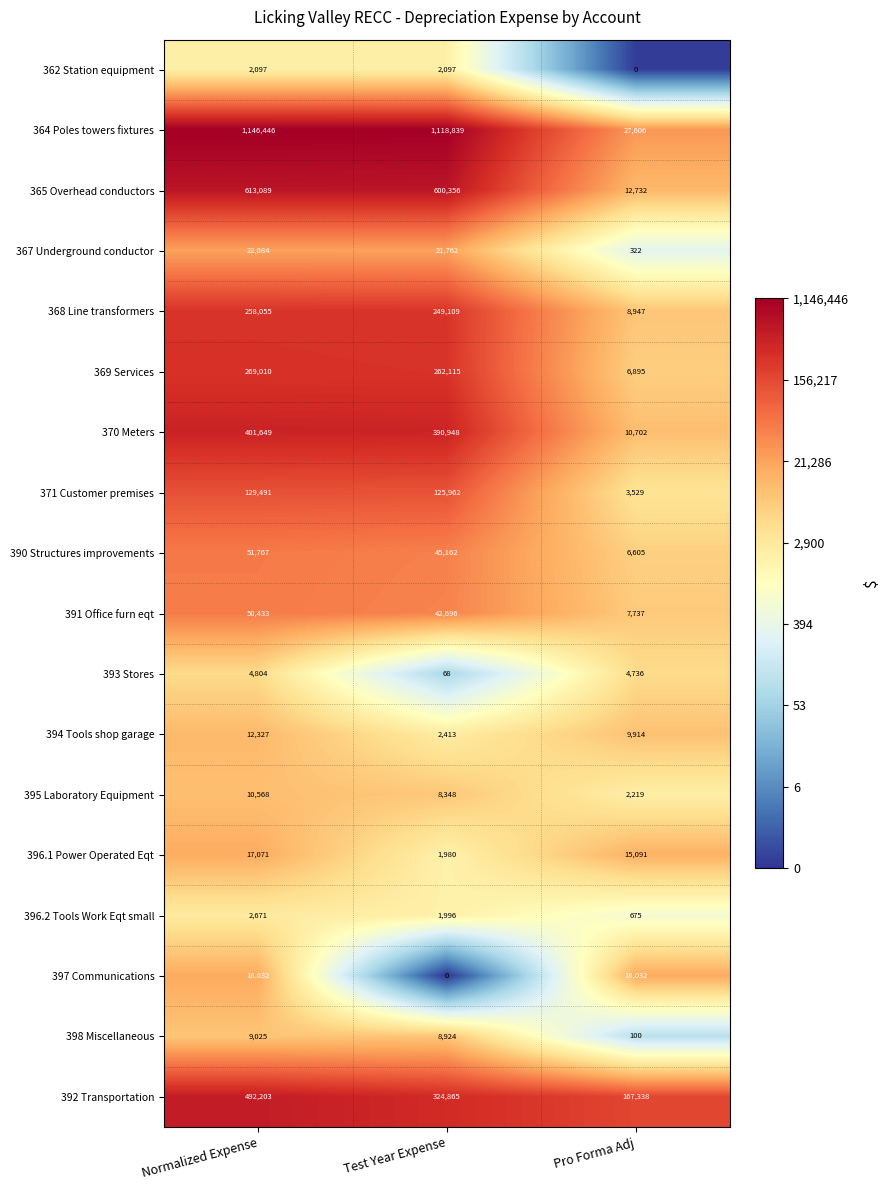

What is the average value of the 396.1 Power Operated Eqt series?

11381